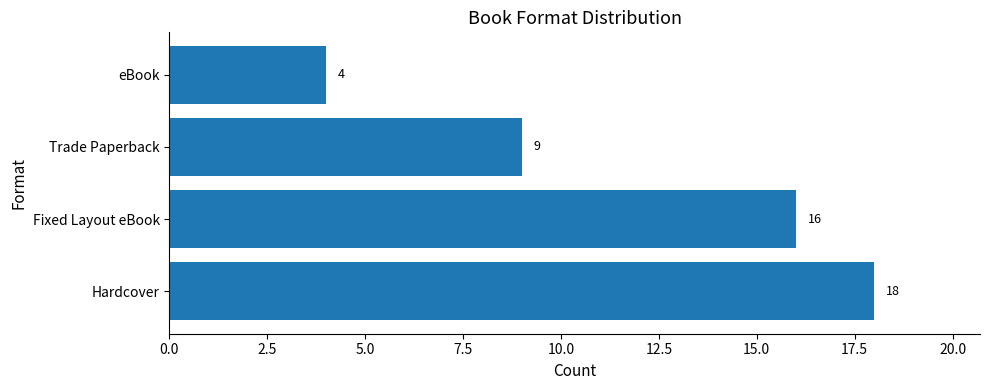

At which category does the chart reach its minimum across all series?

eBook